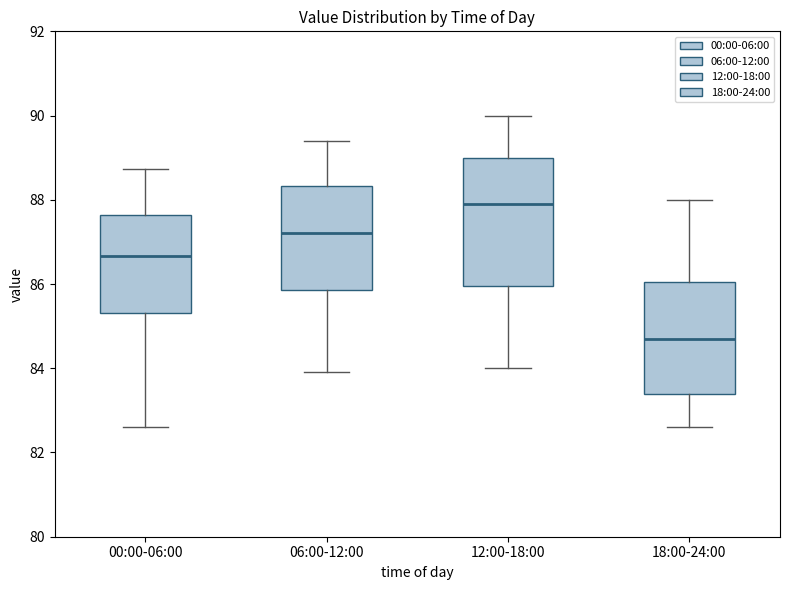

Reading left to right, read every box against the y-axis: the position of its median line, the range the box covers, and the ends of its whiskers. The values are not printed on the chart, so give them approximately, as read against the axis.

00:00-06:00: median 86.6, box 85.4 to 87.6, whiskers 82.6 to 88.8
06:00-12:00: median 87.2, box 85.8 to 88.4, whiskers 84.0 to 89.4
12:00-18:00: median 88.0, box 86.0 to 89.0, whiskers 84.0 to 90.0
18:00-24:00: median 84.8, box 83.4 to 86.0, whiskers 82.6 to 88.0